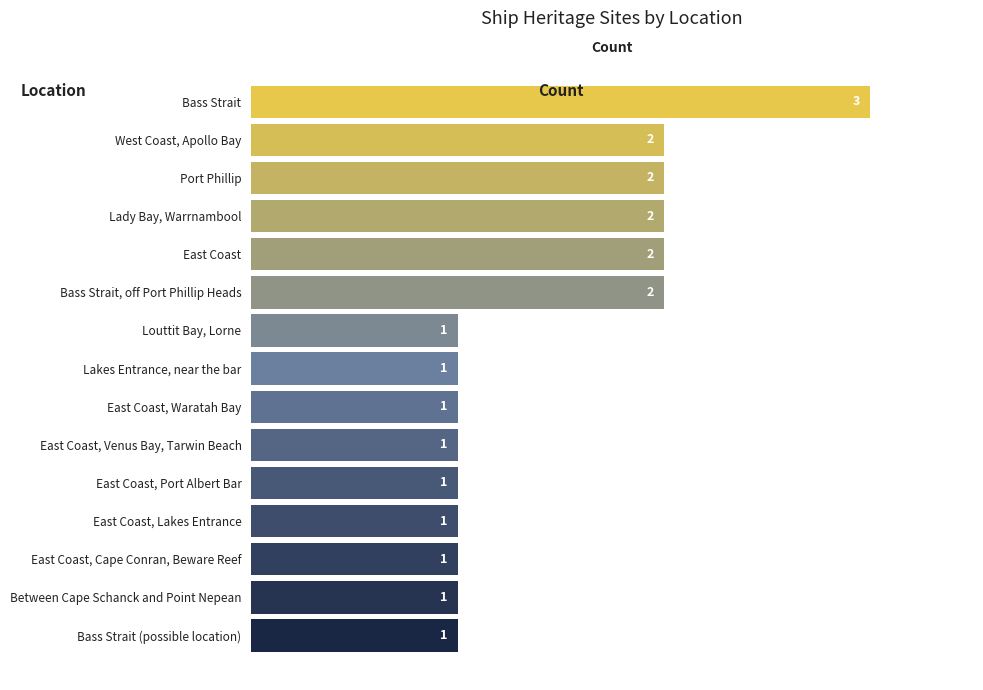

What is the ratio of the value at Louttit Bay, Lorne to the value at East Coast, Port Albert Bar?

1.0